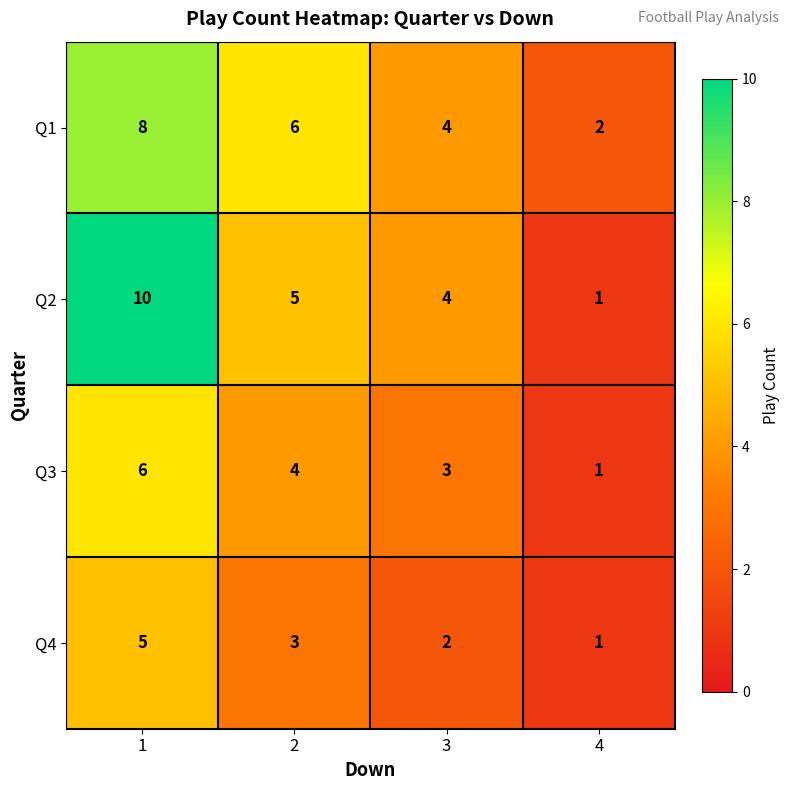

How many Q1 values are between 4 and 8?

3